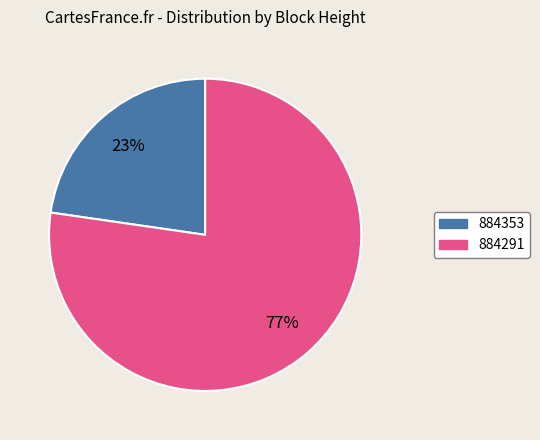

To the nearest percent, what is the combined percentage of 884353 and 884291?

100%